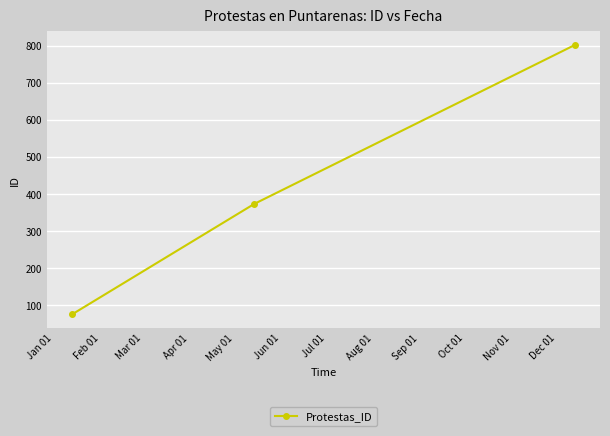

What is the value of the 3rd point from the left?

802